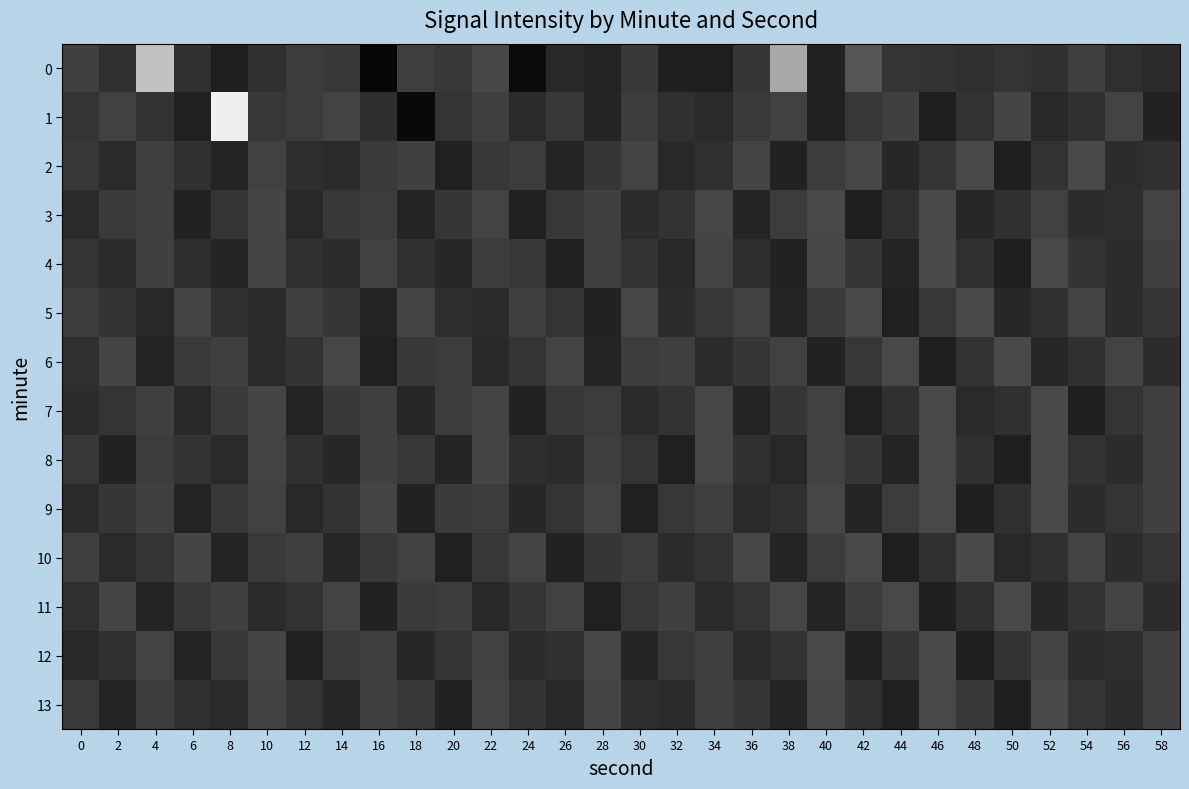

What is the maximum value shown in the chart?

-121.1